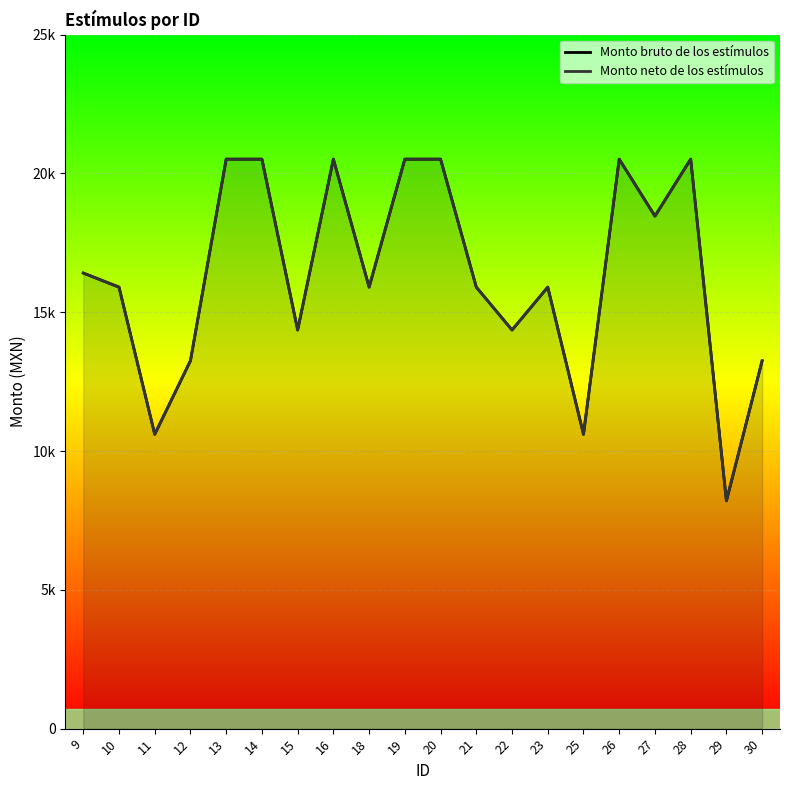

Rank the series by their maximum value, from highest to lowest.

Monto bruto de los estímulos, Monto neto de los estímulos